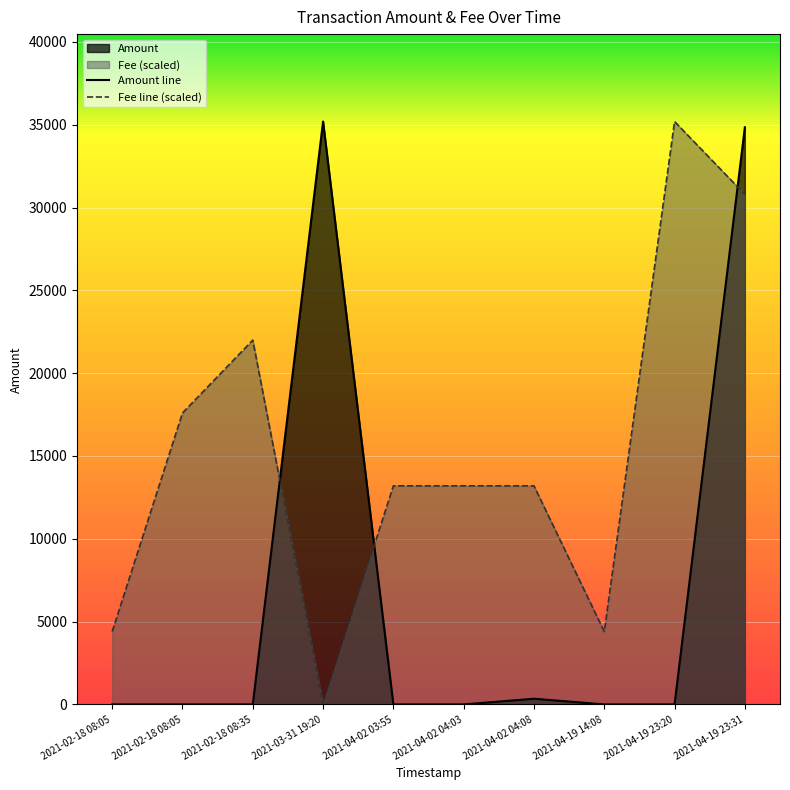

Rank the series at 2021-04-19 23:20 from highest to lowest value.

Fee line (scaled), Amount line